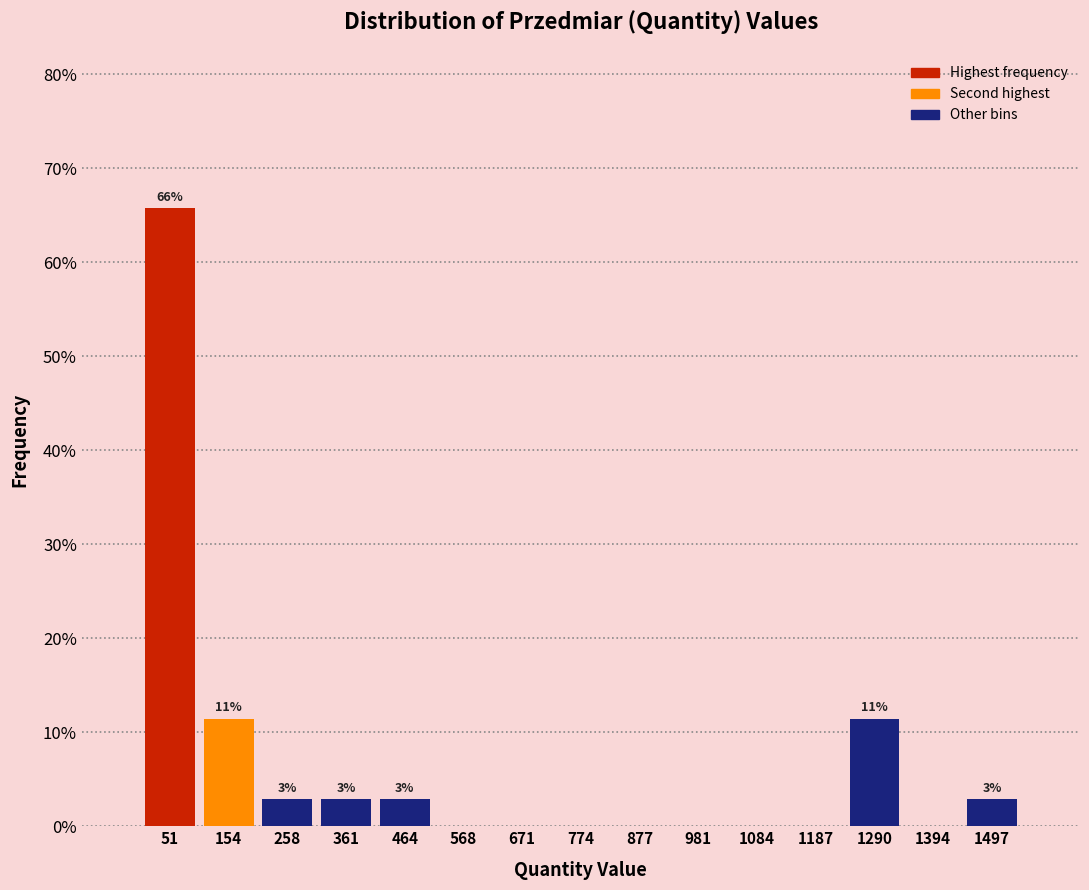

Over which range of the x-axis is the bar tallest?

0 to 100